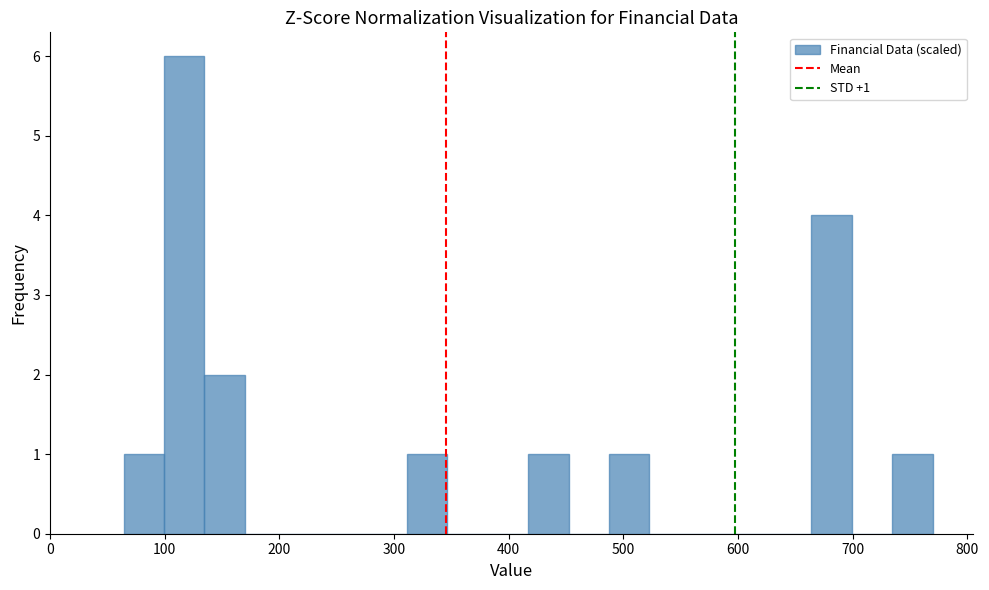

Read against the x-axis, roughly where is the centre of the tallest bar?

120